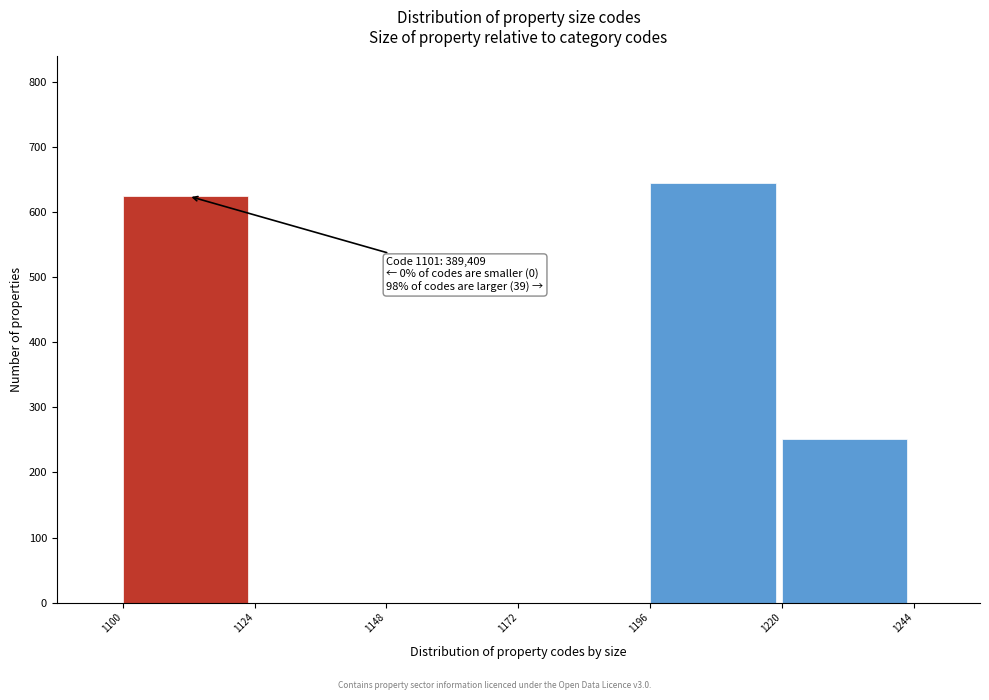

Over which range of the x-axis is the bar tallest?

1196 to 1220